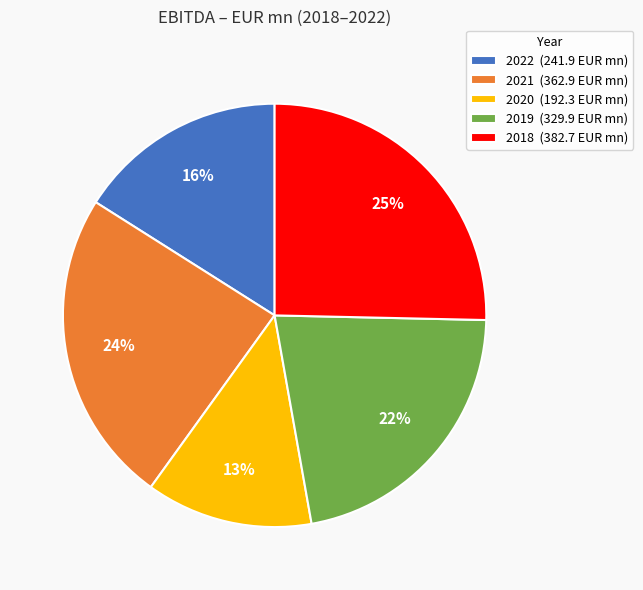

Does any single category account for the majority?

No